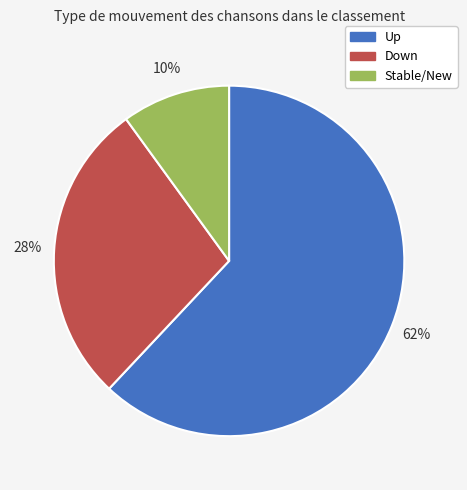

How many slices are in this pie chart?

3